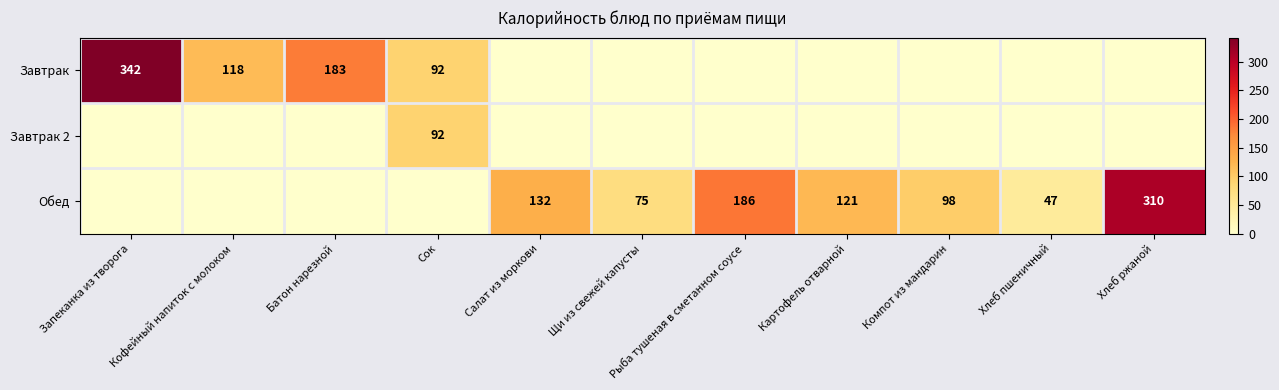

What is the sum of the Обед values at Картофель отварной and Хлеб ржаной?

431